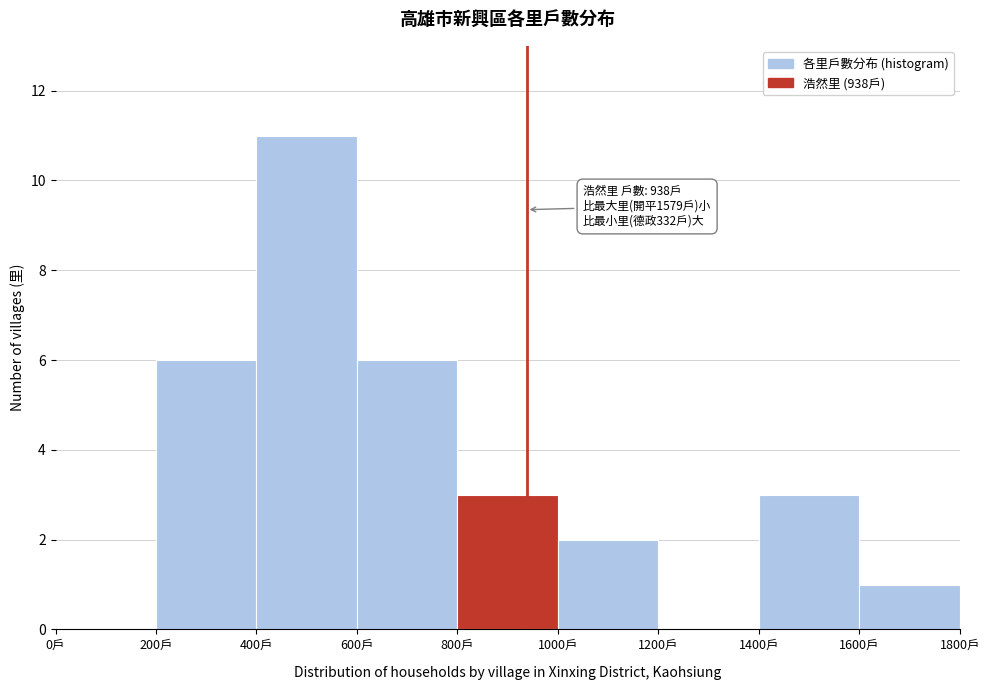

Over which range of the x-axis is the bar tallest?

400 to 600